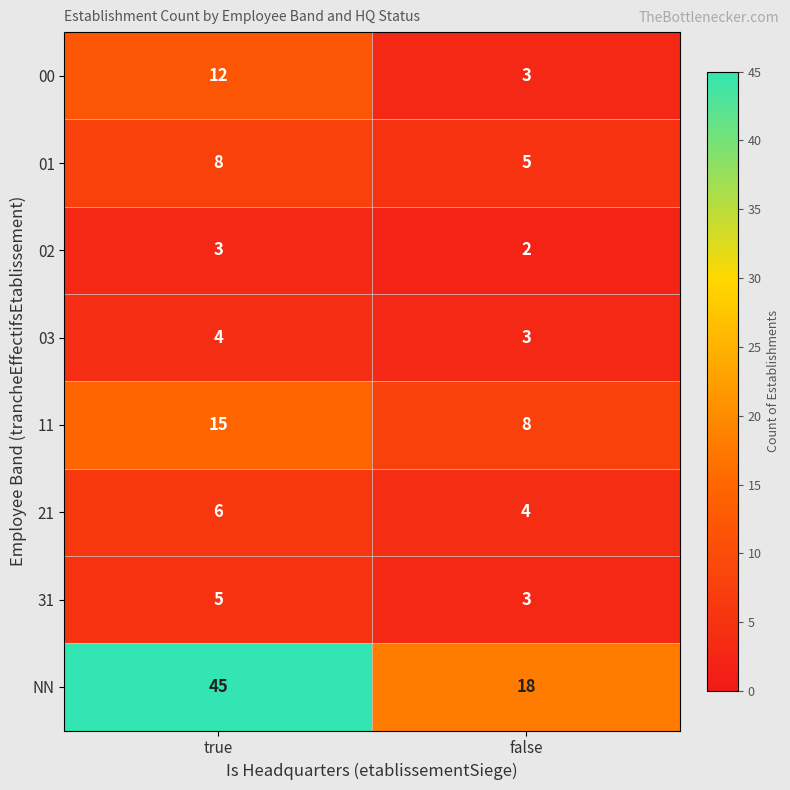

Reading right to left, extract all data points from this chart.

00: false=3	true=12
01: false=5	true=8
02: false=2	true=3
03: false=3	true=4
11: false=8	true=15
21: false=4	true=6
31: false=3	true=5
NN: false=18	true=45